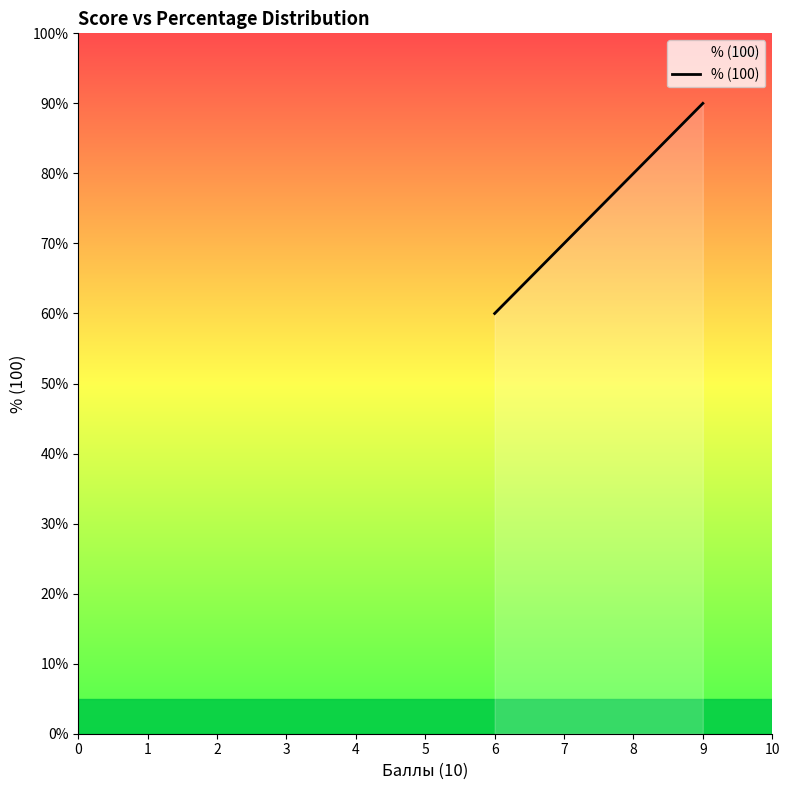

Reading right to left, transcribe all the data shown in this chart.

90	80	70	60